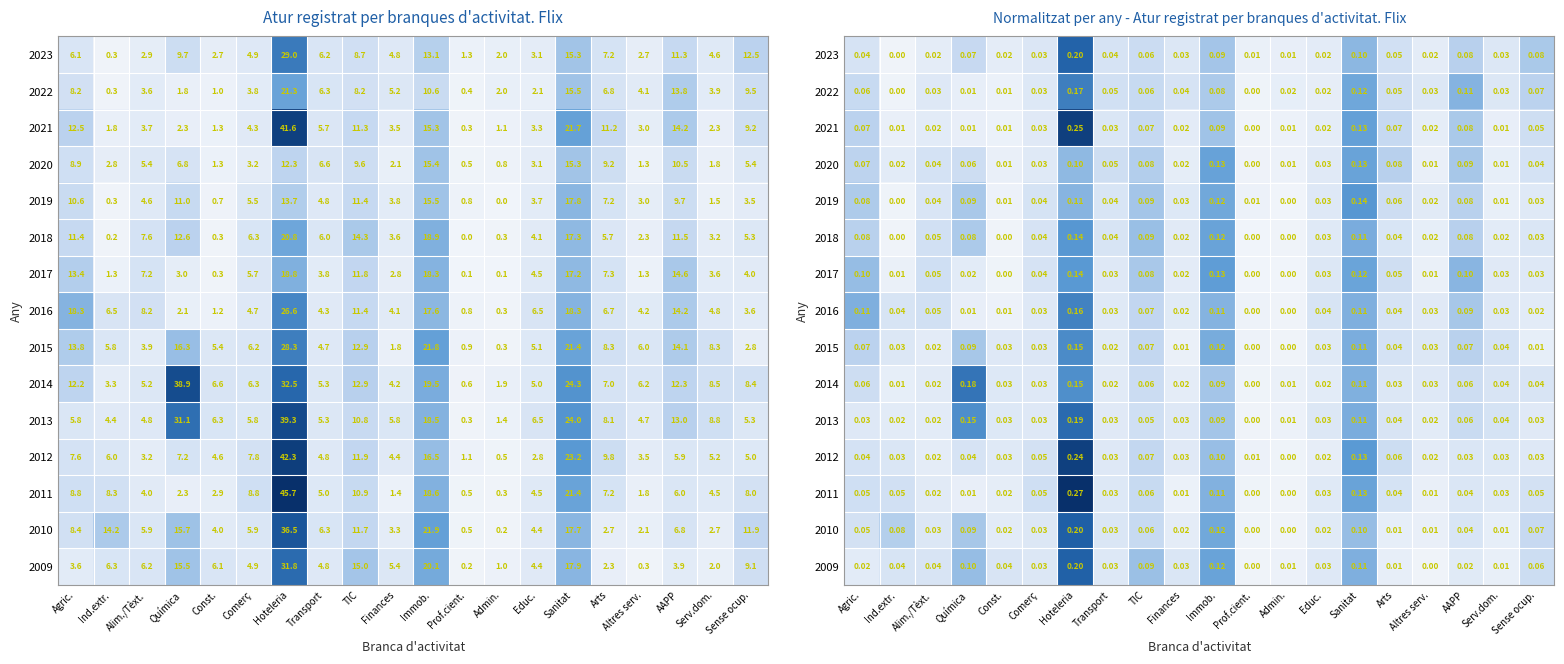

Rank the series at AAPP from lowest to highest value.

2009, 2012, 2011, 2010, 2014, 2013, 2015, 2019, 2018, 2023, 2021, 2020, 2016, 2017, 2022